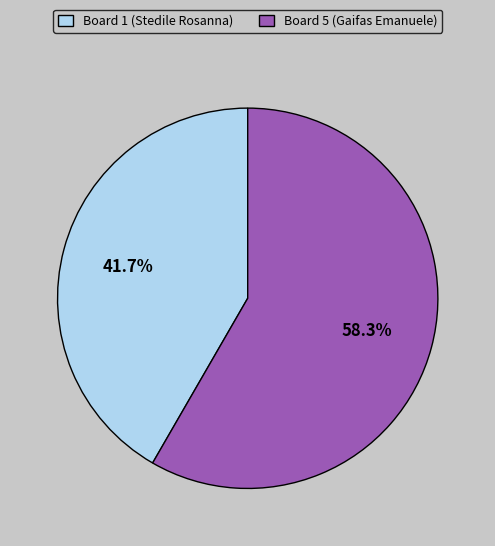

Between Board 1 (Stedile Rosanna) and Board 5 (Gaifas Emanuele), which is larger?

Board 5 (Gaifas Emanuele)